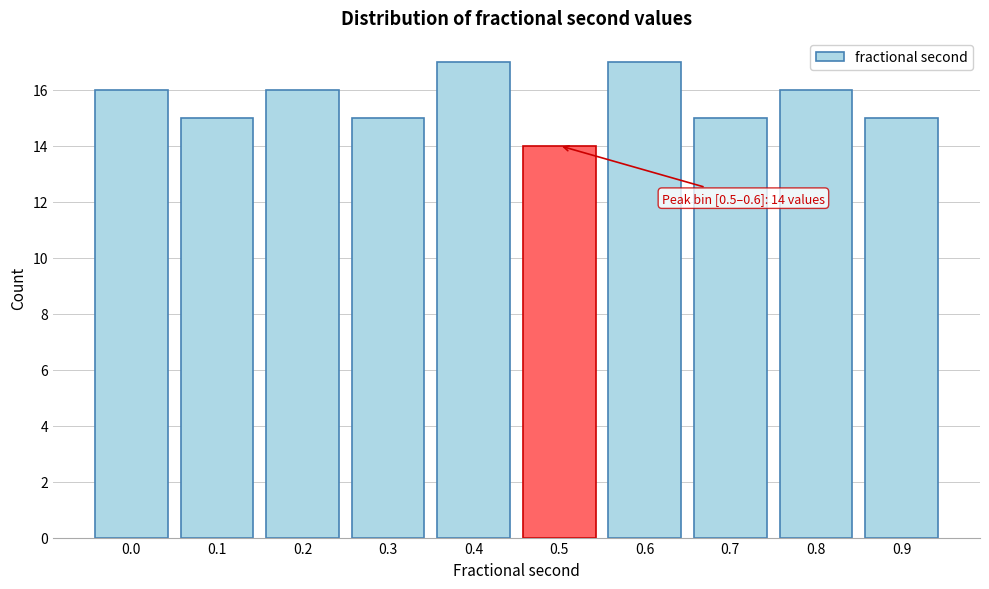

Reading left to right, transcribe all the data shown in this chart.

16	15	16	15	17	14	17	15	16	15